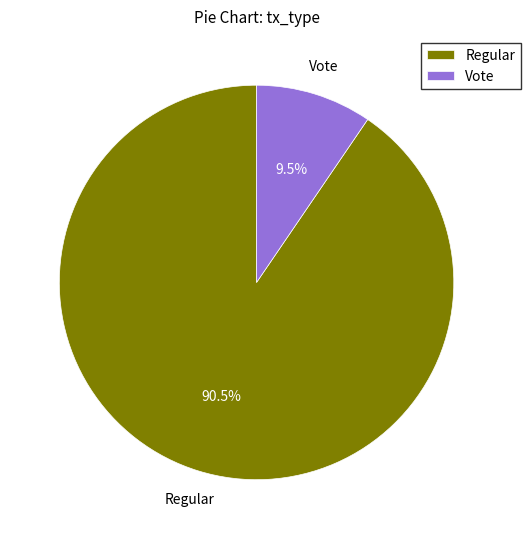

How many segments does this pie chart have?

2